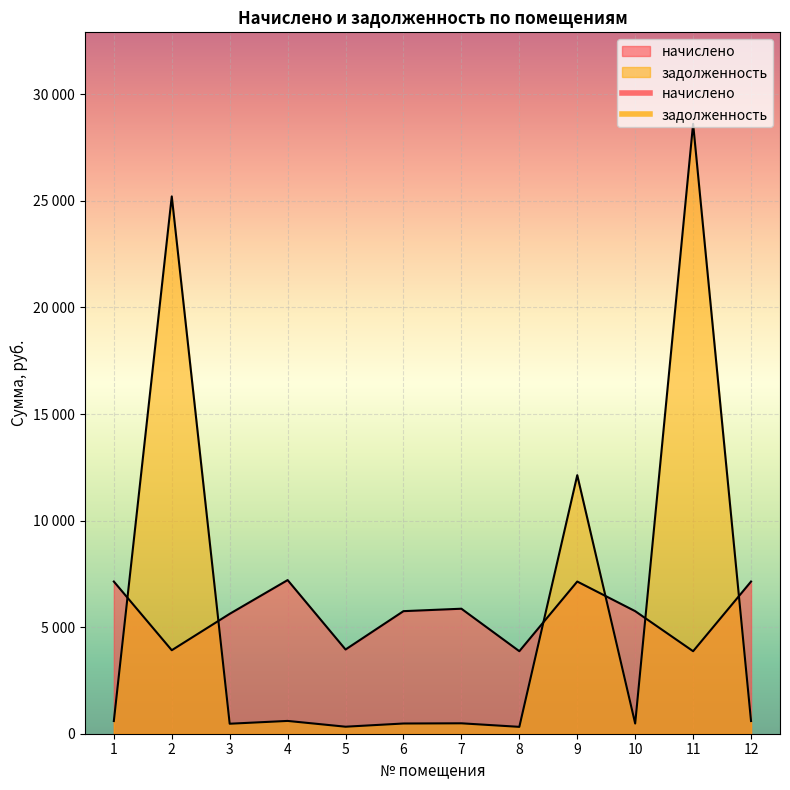

What is the average value of the начислено series?

5602.9